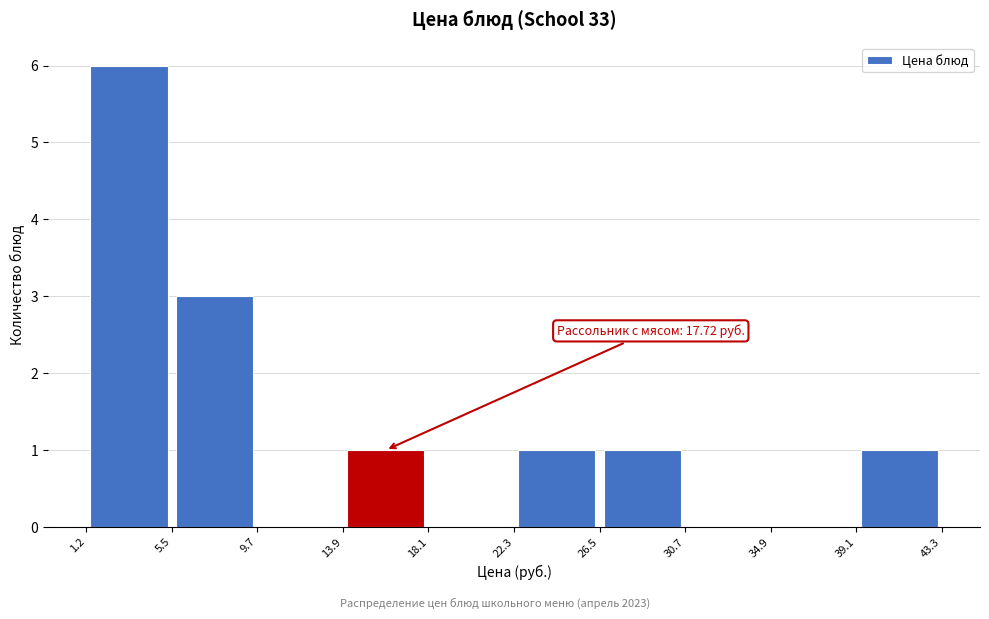

Which range on the x-axis has the tallest bar?

1.2 to 5.5